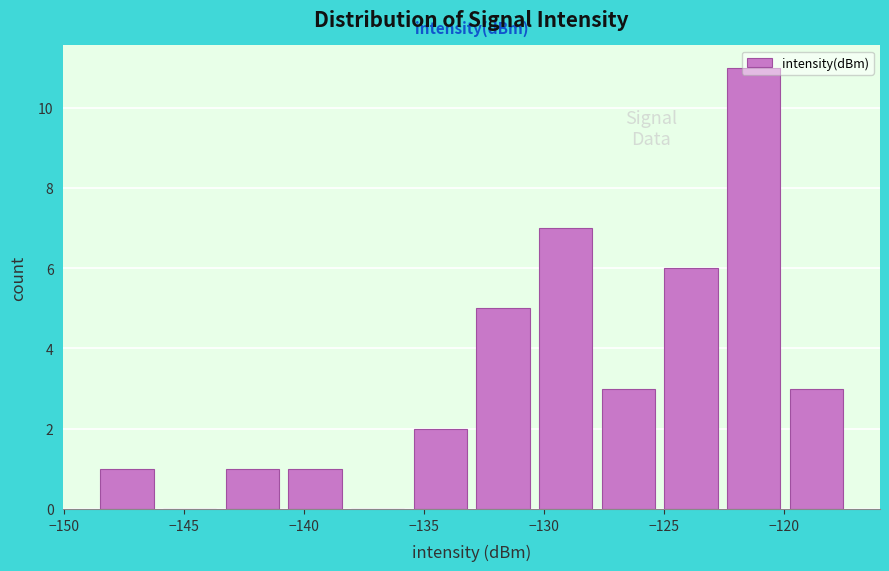

Reading left to right, transcribe this chart: for each bar, give the range it covers on the x-axis and its height. Neither the bar edges nor the heights are printed on the chart, so give them approximately, as read against the axes.

-148.5 to -146.0: 1
-146.0 to -143.5: 0
-143.5 to -141.0: 1
-141.0 to -138.0: 1
-138.0 to -135.5: 0
-135.5 to -133.0: 2
-133.0 to -130.5: 5
-130.5 to -128.0: 7
-128.0 to -125.0: 3
-125.0 to -122.5: 6
-122.5 to -120.0: 11
-120.0 to -117.5: 3